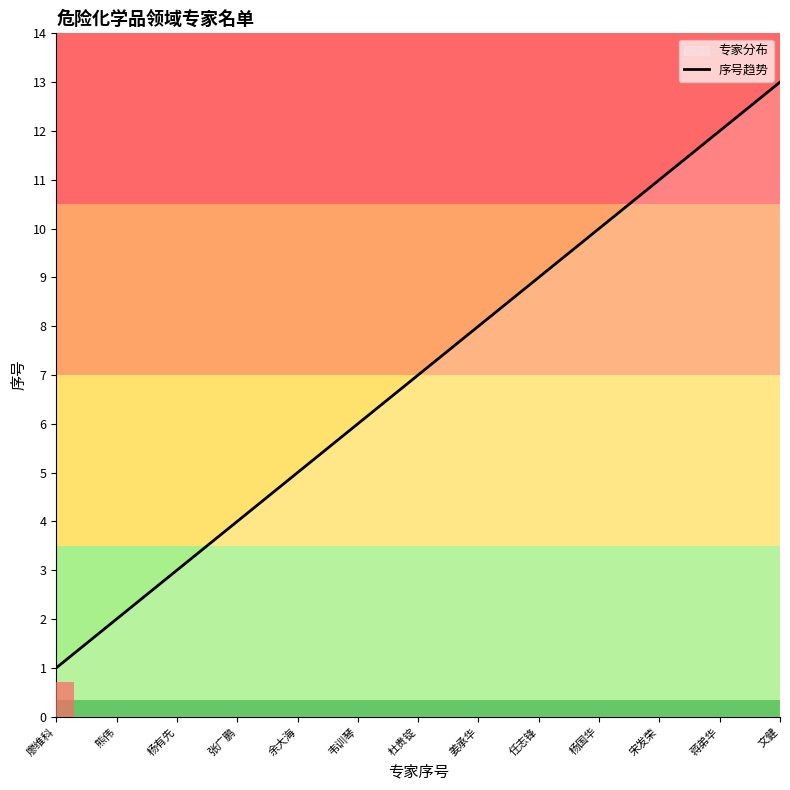

List the labels in order of value, largest first.

文健, 蒋弟华, 宋发荣, 杨国华, 任志锋, 姜承华, 杜贵锭, 韦训琴, 余大海, 张广鹏, 杨有先, 熊伟, 廖维科